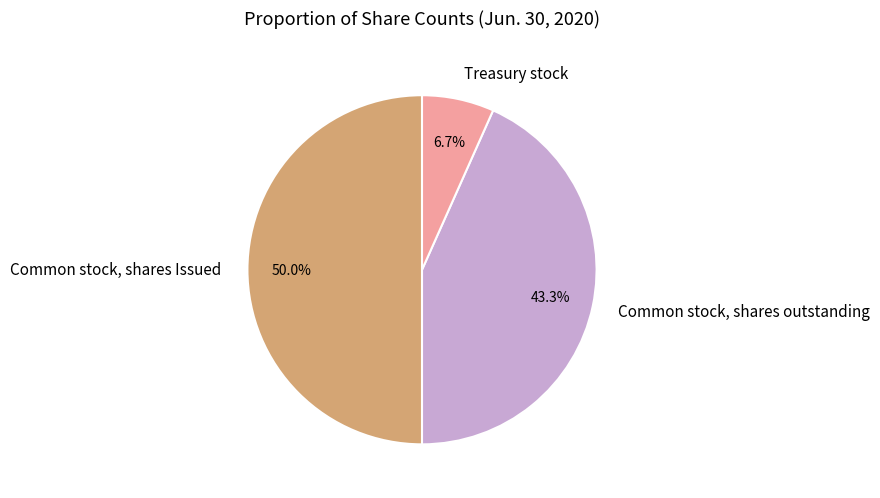

Combined, what portion of the pie is Treasury stock and Common stock, shares Issued?

56.7%